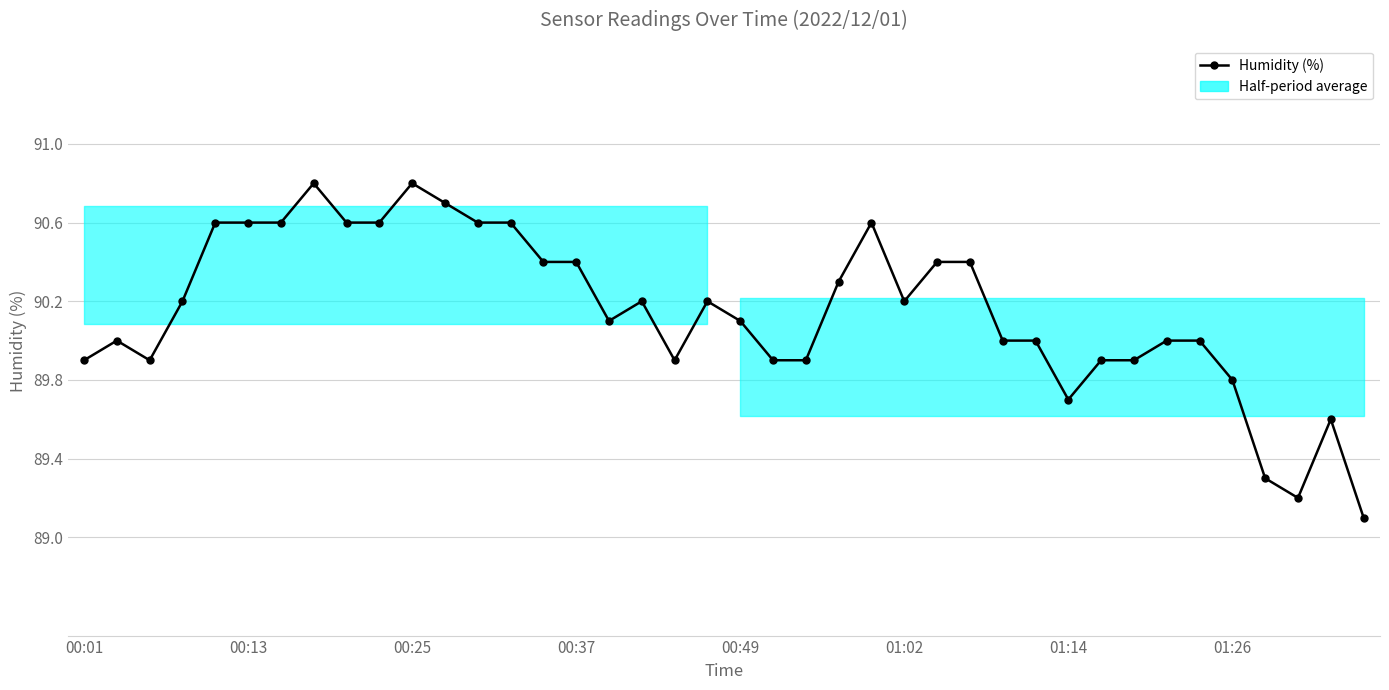

List the labels in order of value, smallest first.

39, 37, 36, 38, 30, 35, 00:01, 00:25, 18, 21, 22, 31, 32, 00:13, 28, 29, 33, 34, 16, 20, 00:37, 17, 19, 25, 23, 14, 15, 26, 27, 00:49, 01:02, 01:14, 8, 9, 12, 13, 24, 11, 01:26, 10